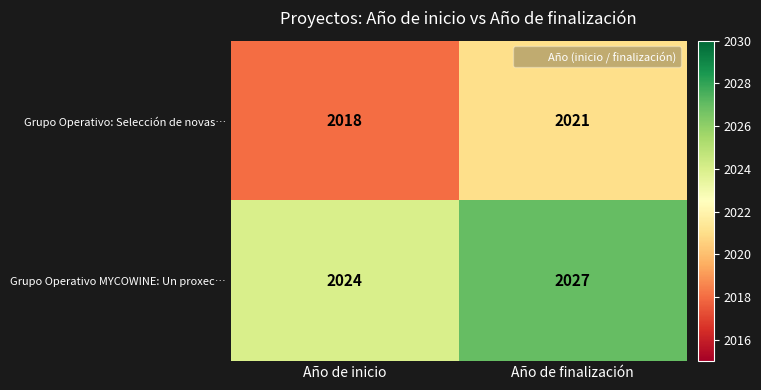

How many series are shown in this chart?

2